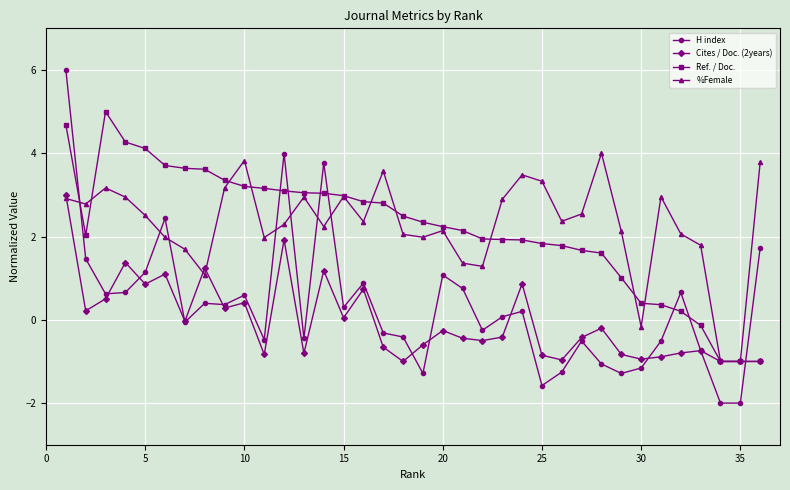

What is the value of the %Female point at the 17th from the left?

3.6